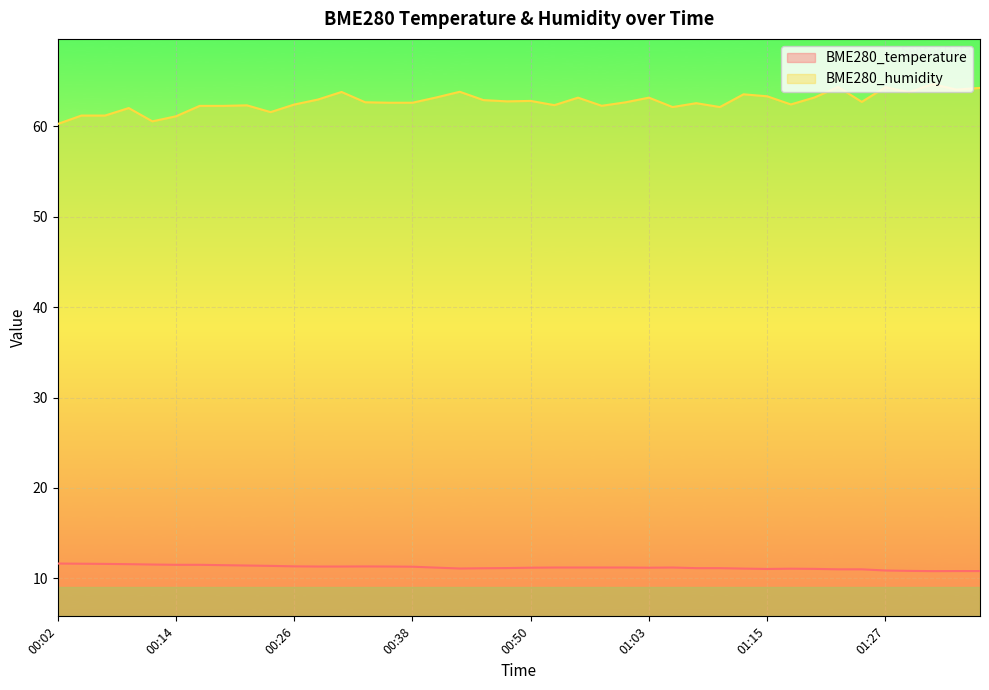

Which series has the largest total across all categories?

BME280_humidity